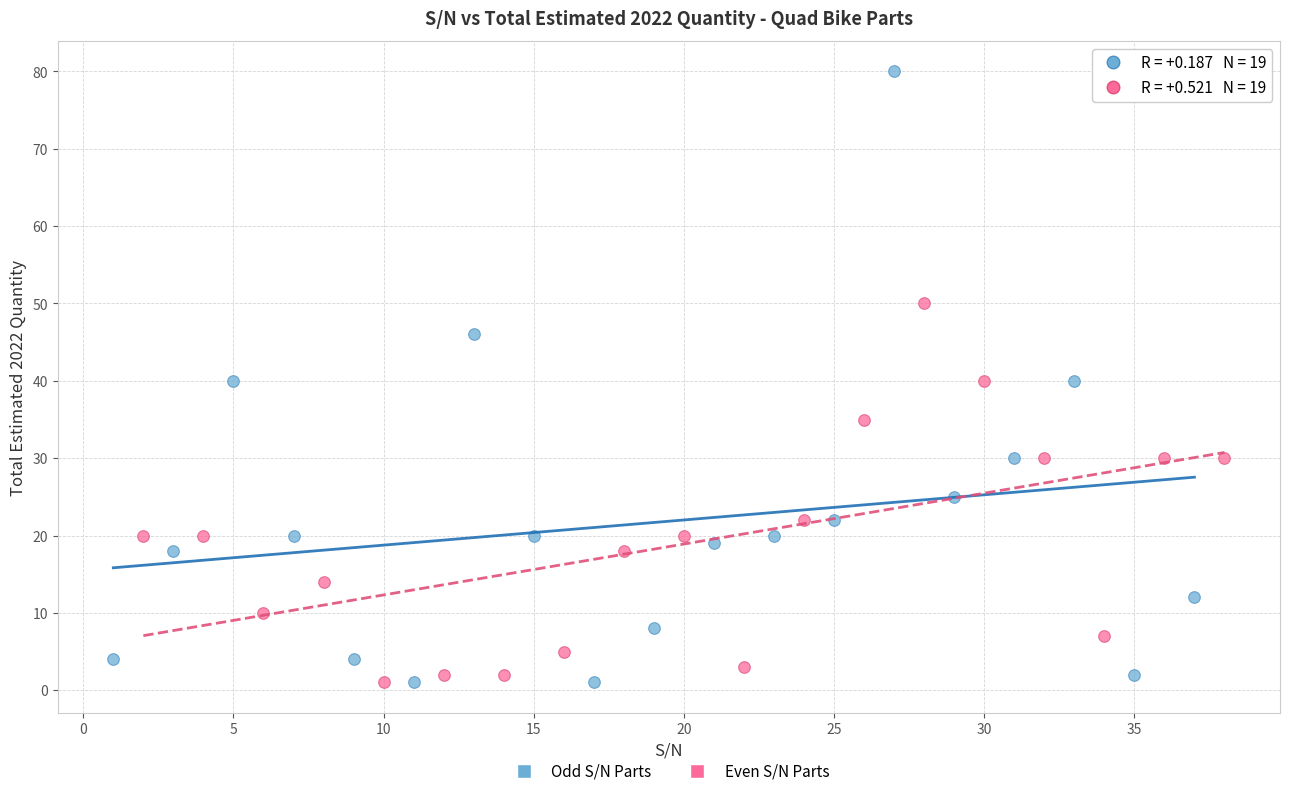

Which series reaches the maximum Y coordinate?

Odd S/N Parts